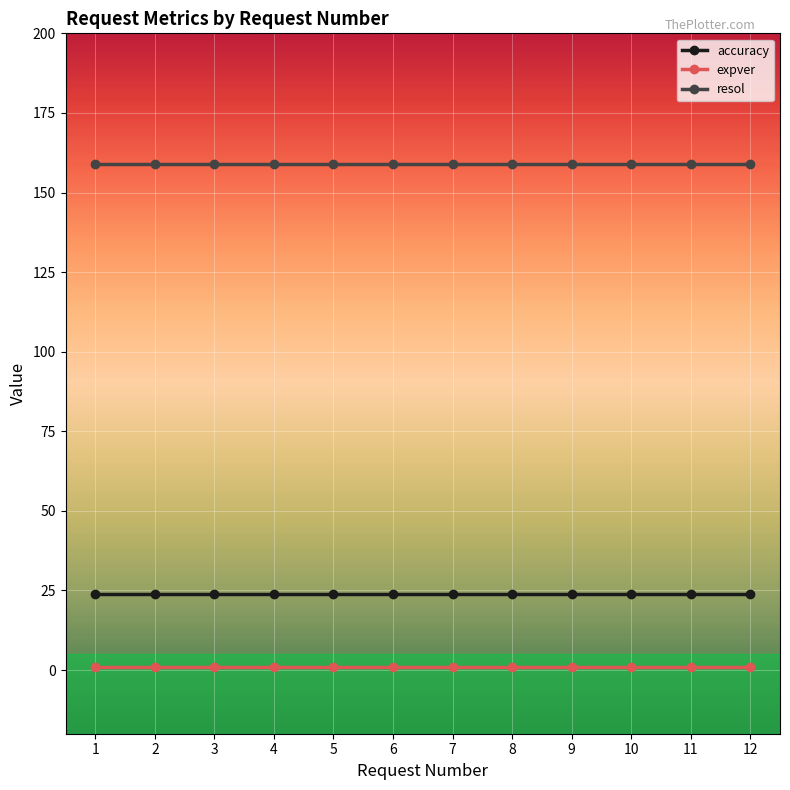

Count the number of categories in the chart.

12